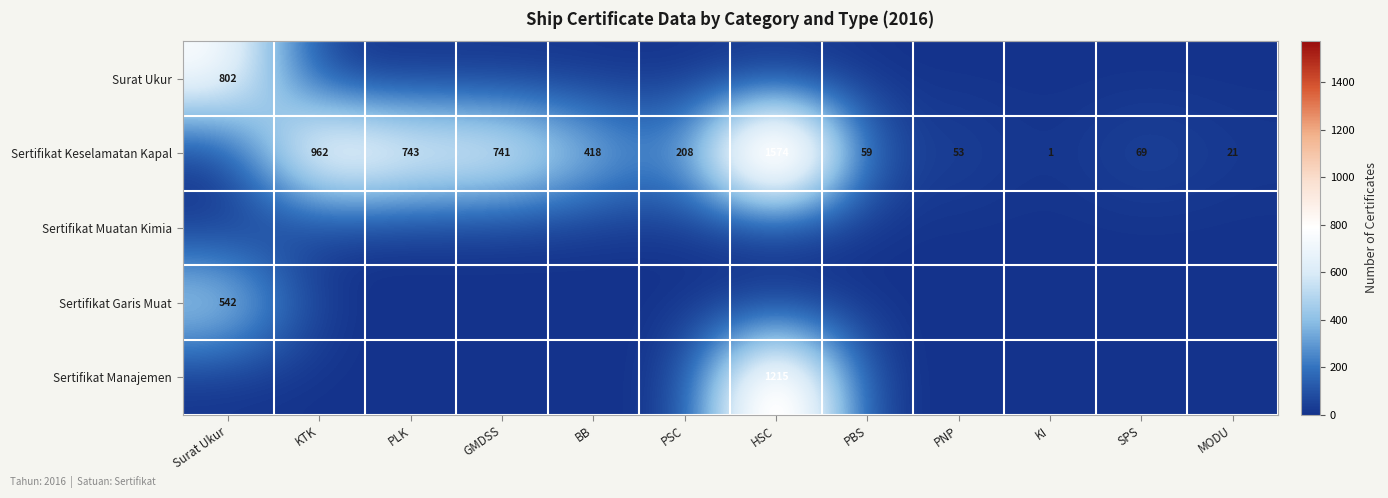

Is it true that Sertifikat Keselamatan Kapal equals 1574 at HSC?

True